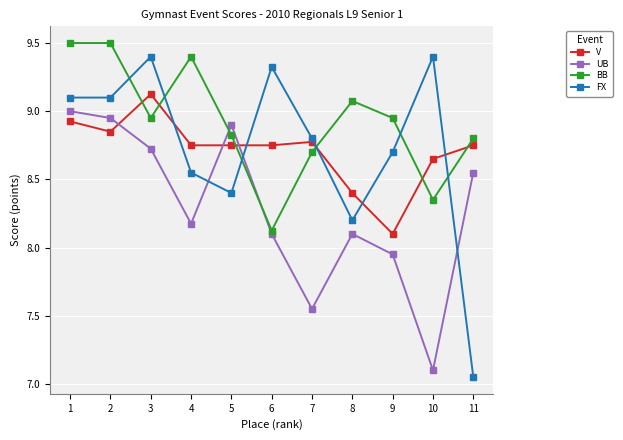

Where do FX and V first cross each other?

3 and 4